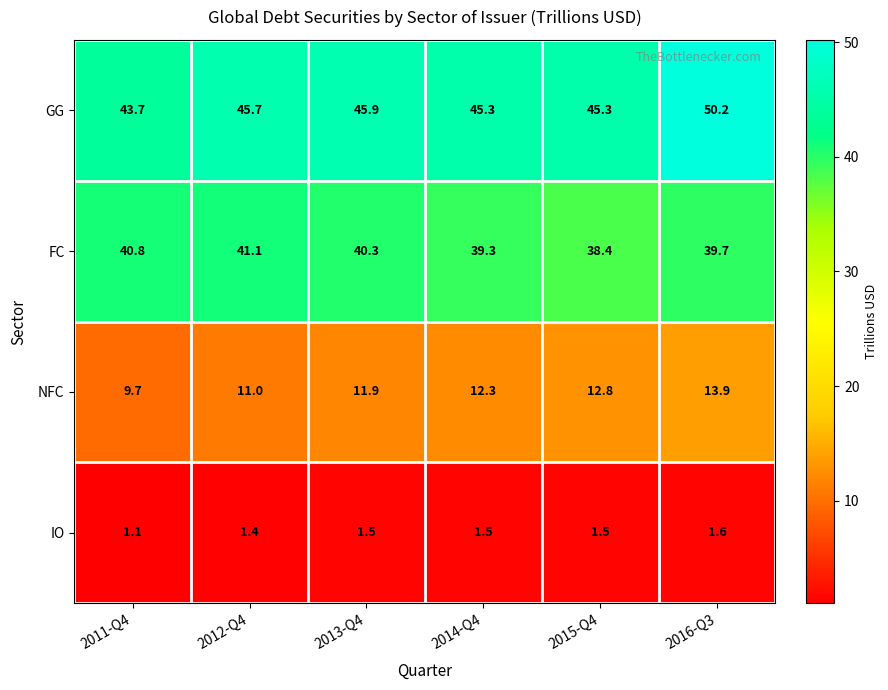

At 2015-Q4, list the series in order from smallest to largest.

IO, NFC, FC, GG